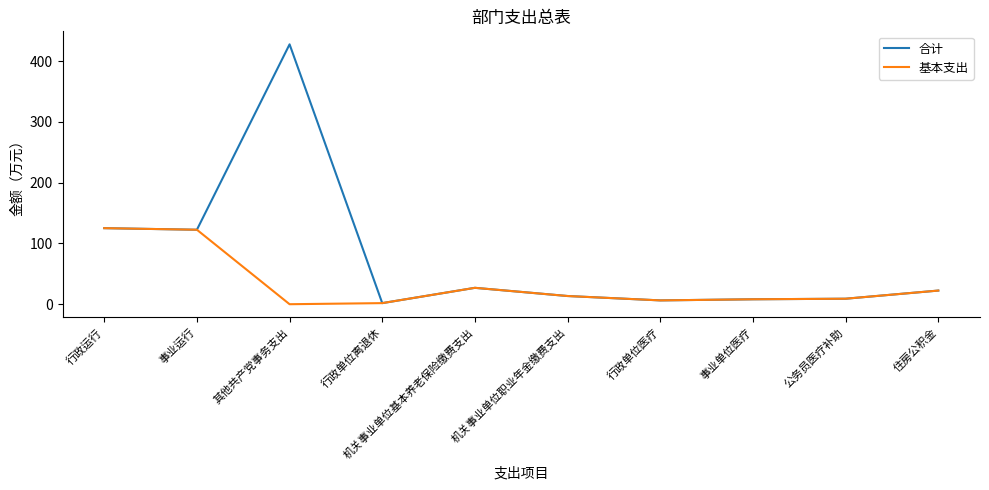

List the series in order of their overall mean, lowest first.

基本支出, 合计